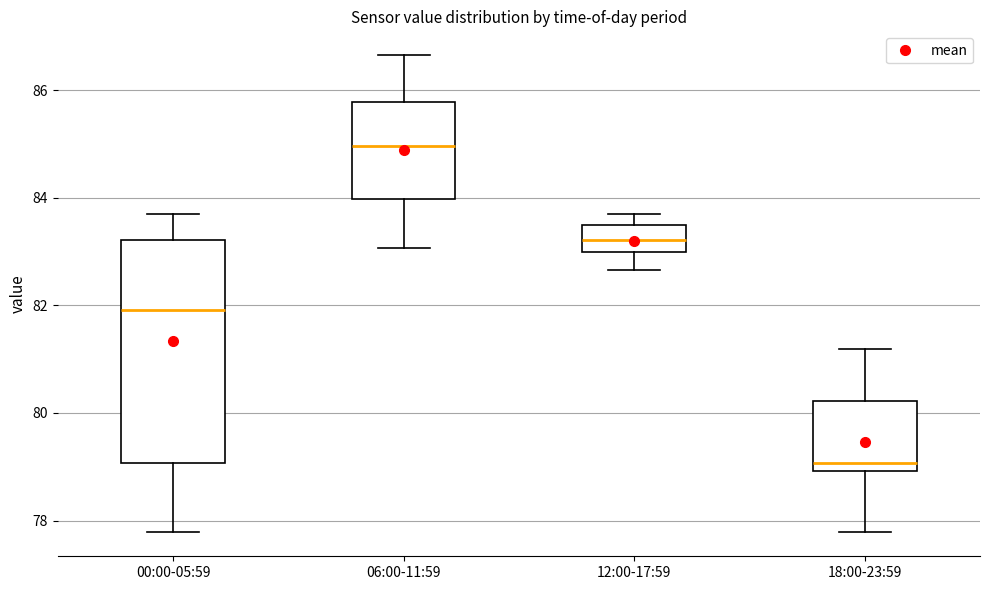

Reading left to right, transcribe this box plot: for each box, give where its median line is, the range the box spans, and where its two whiskers end, as read against the y-axis. The values are not printed on the chart, so give them approximately, as read against the axis.

00:00-05:59: median 82.0, box 79.0 to 83.2, whiskers 77.8 to 83.8
06:00-11:59: median 85.0, box 84.0 to 85.8, whiskers 83.0 to 86.6
12:00-17:59: median 83.2, box 83.0 to 83.6, whiskers 82.6 to 83.8
18:00-23:59: median 79.0 (just above the box's lower edge), box 79.0 to 80.2, whiskers 77.8 to 81.2